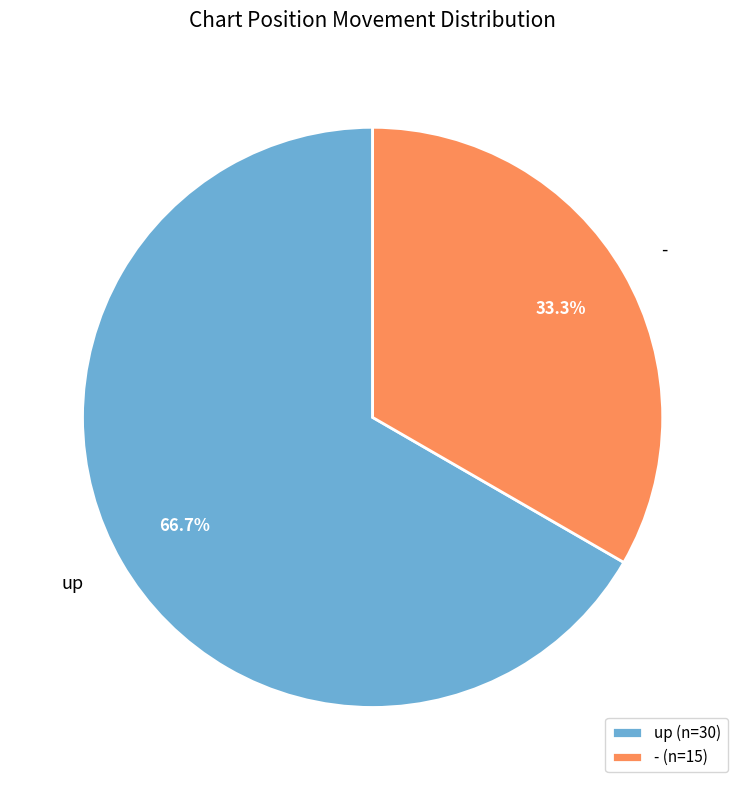

To the nearest percent, what is the difference between the largest and smallest slice percentages?

33%